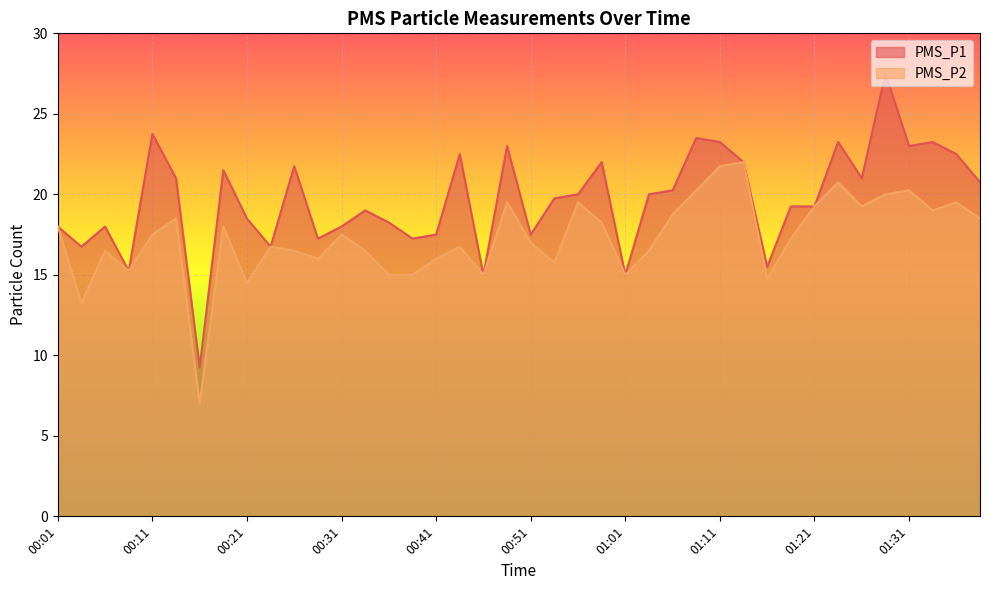

Reading left to right, extract all data points from this chart.

PMS_P1: 18.0	16.8	18.0	15.2	23.8	21.0	9.2	21.5	18.5	16.8	21.8	17.2	18.0	19.0	18.2	17.2	17.5	22.5	15.0	23.0	17.5	19.8	20.0	22.0	15.0	20.0	20.2	23.5	23.2	22.0	15.5	19.2	19.2	23.2	21.0	27.5	23.0	23.2	22.5	20.8
PMS_P2: 18.0	13.2	16.5	15.2	17.5	18.5	7.0	18.0	14.5	16.8	16.5	16.0	17.5	16.5	15.0	15.0	16.0	16.8	15.0	19.5	17.0	15.8	19.5	18.2	15.0	16.5	18.8	20.2	21.8	22.0	14.8	17.2	19.2	20.8	19.2	20.0	20.2	19.0	19.5	18.5